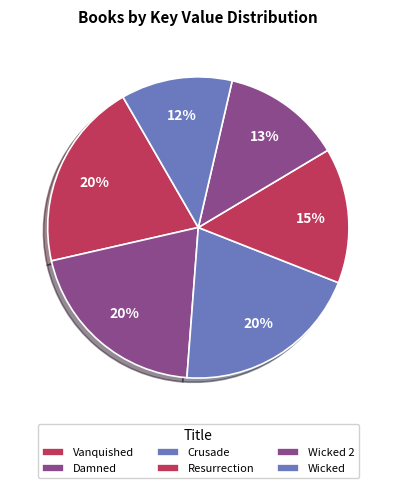

To the nearest percent, what percentage of the pie is Crusade?

20%